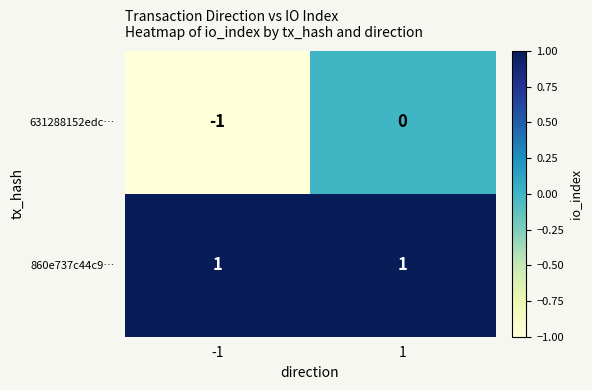

Is the value of 631288152edc… at -1 greater than the value of 860e737c44c9… at 1?

No